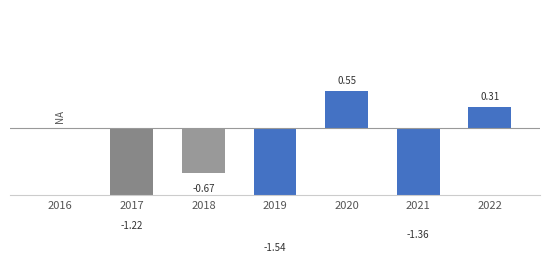

Which category has the lowest value across all series?

2019